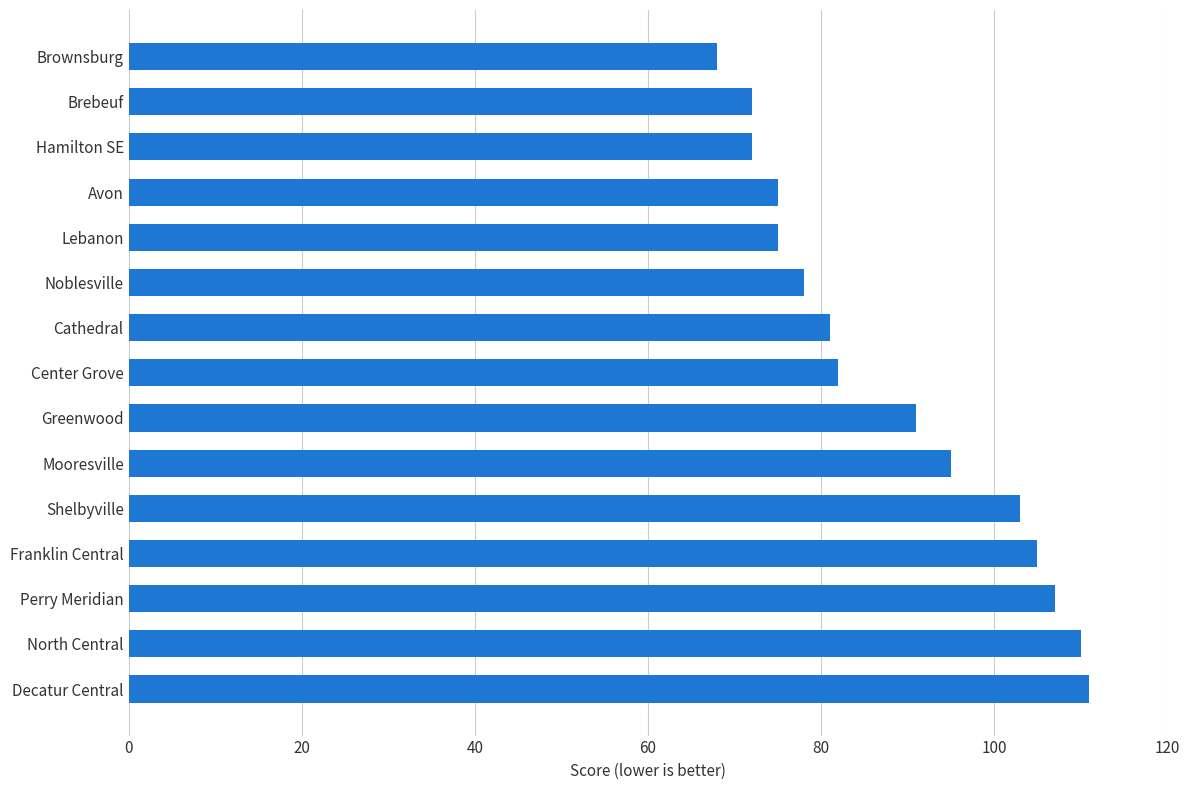

Reading top to bottom, extract all data points from this chart.

Brownsburg=68	Brebeuf=72	Hamilton SE=72	Avon=75	Lebanon=75	Noblesville=78	Cathedral=81	Center Grove=82	Greenwood=91	Mooresville=95	Shelbyville=103	Franklin Central=105	Perry Meridian=107	North Central=110	Decatur Central=111